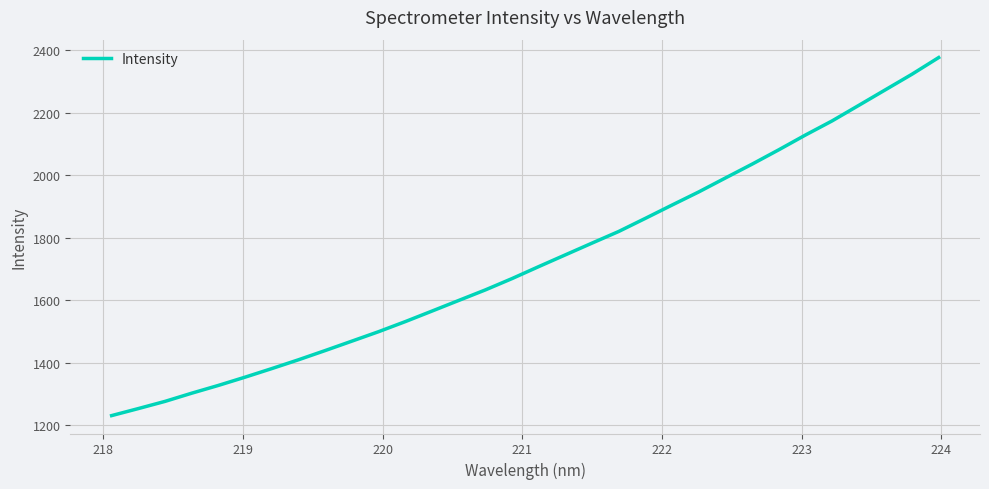

What is the greatest value displayed?

2376.9